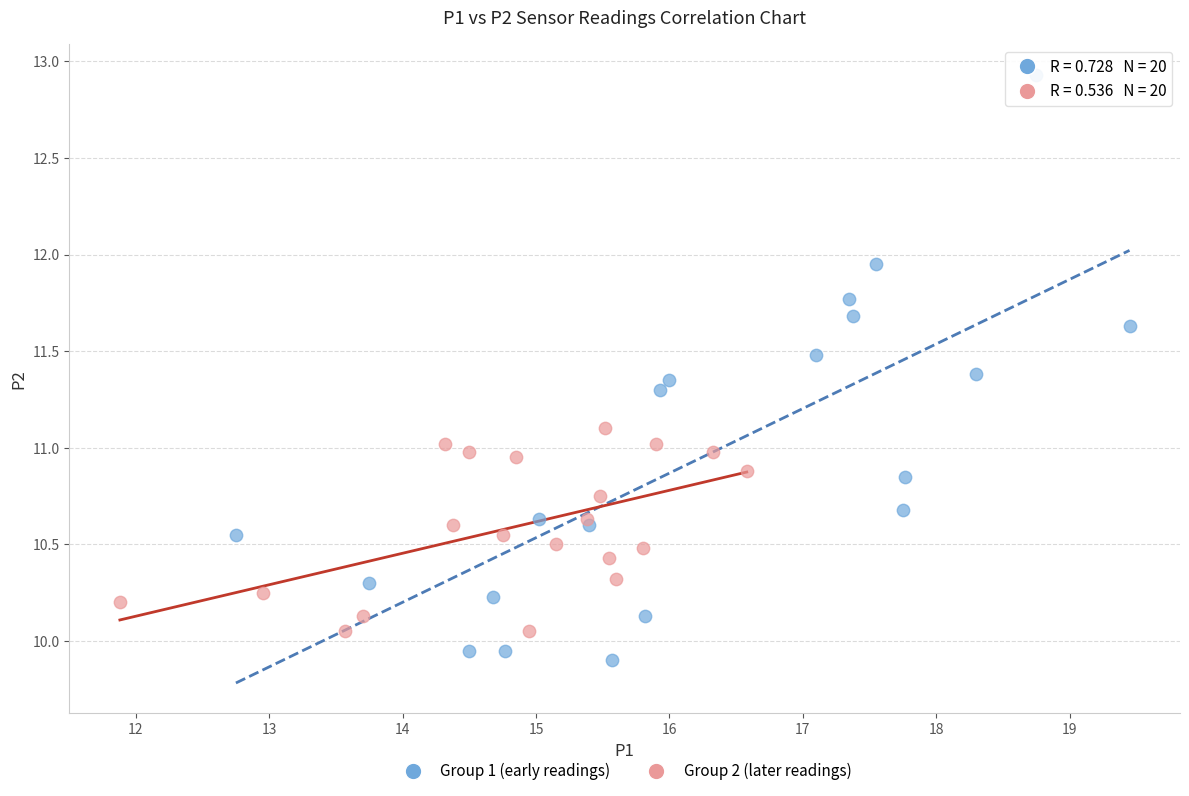

Which series reaches the minimum Y coordinate?

Group 1 (early readings)